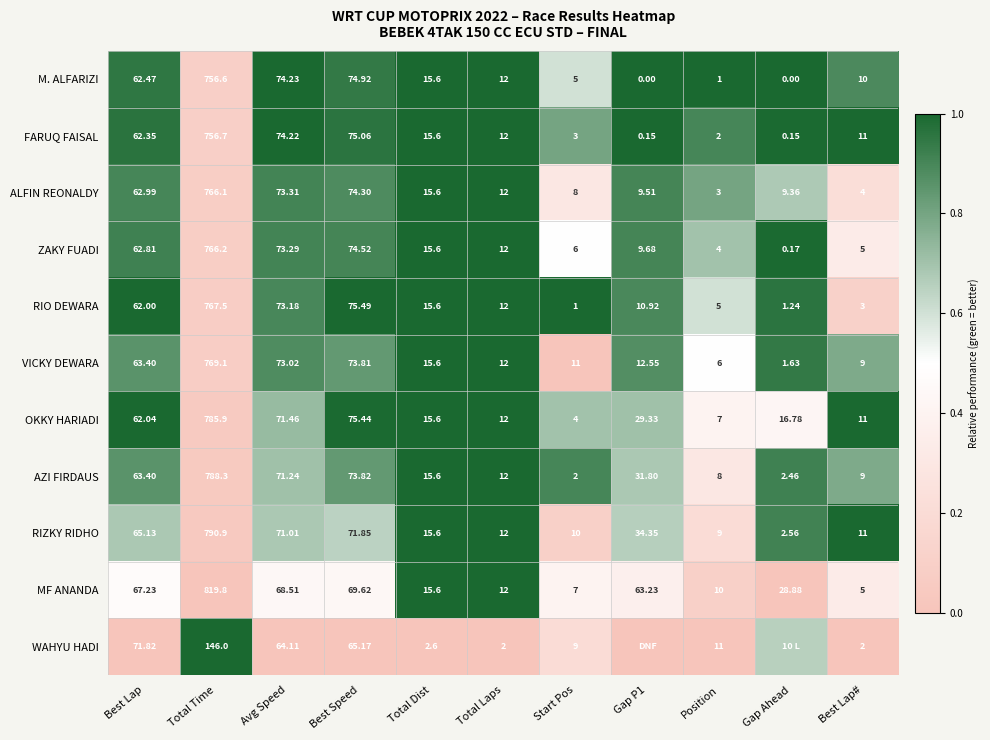

How many distinct data groups are displayed?

11